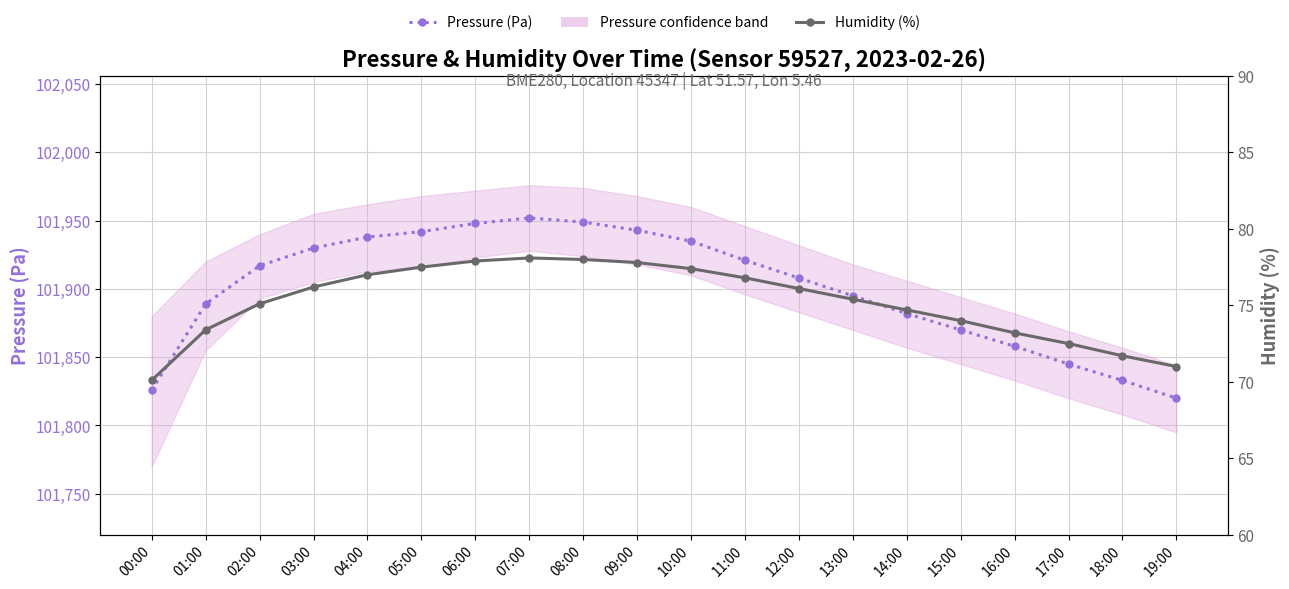

What is the value of the Humidity (%) point at the 18th from the left?

72.5